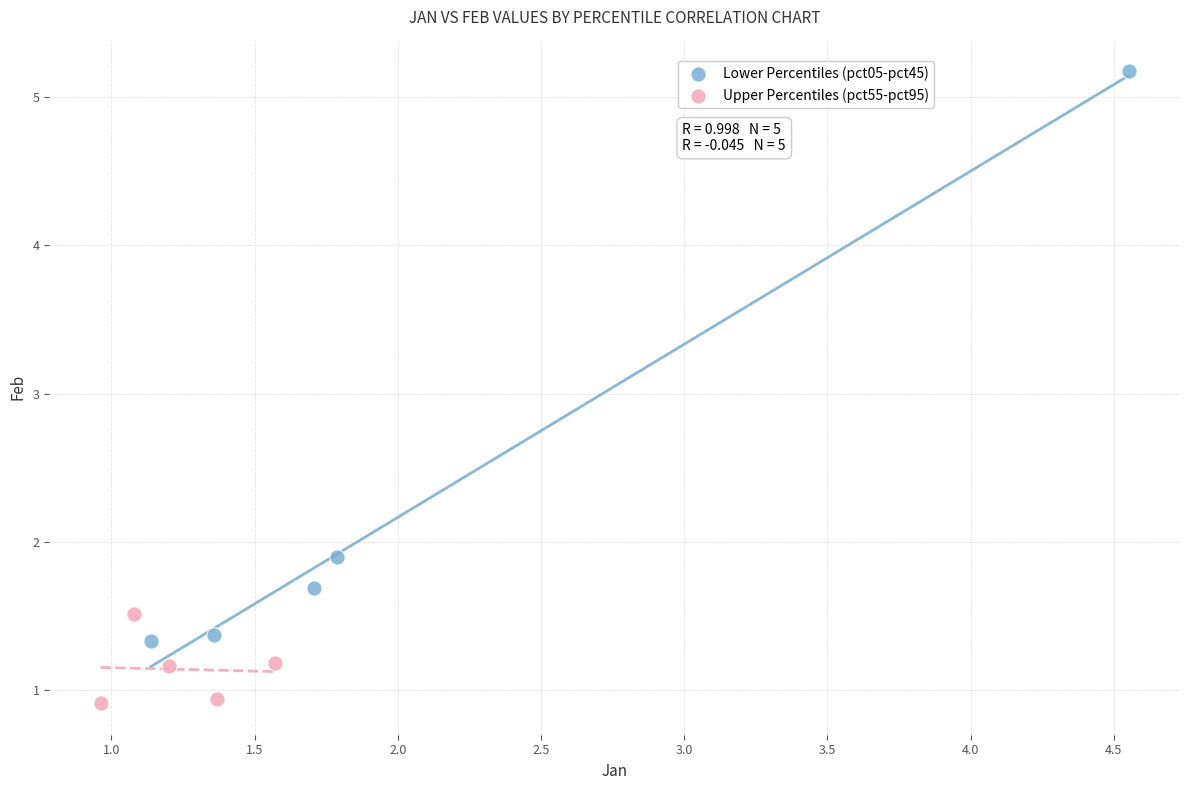

Which series contains the lowest Y value?

Upper Percentiles (pct55-pct95)